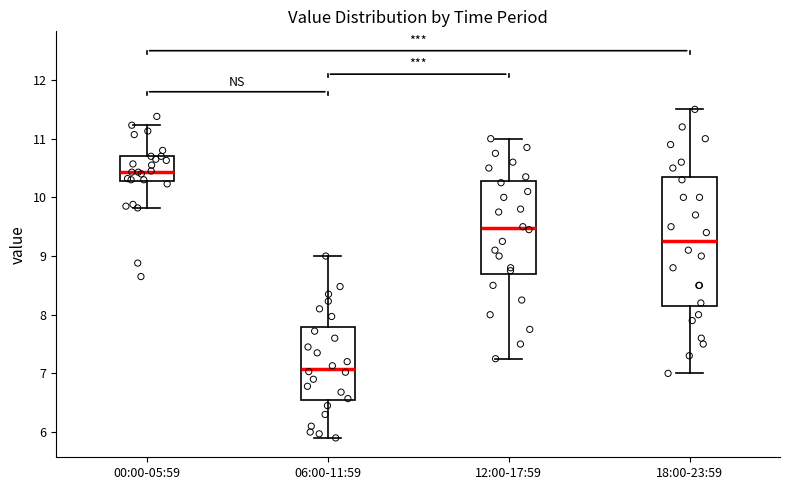

Reading left to right, transcribe this box plot: for each box, give where its median line is, the range the box spans, and where its two whiskers end, as read against the y-axis. The values are not printed on the chart, so give them approximately, as read against the axis.

00:00-05:59: median 10.4, box 10.3 to 10.7, whiskers 9.8 to 11.2
06:00-11:59: median 7.1, box 6.5 to 7.8, whiskers 5.9 to 9.0
12:00-17:59: median 9.5, box 8.7 to 10.3, whiskers 7.3 to 11.0
18:00-23:59: median 9.3, box 8.2 to 10.4, whiskers 7.0 to 11.5